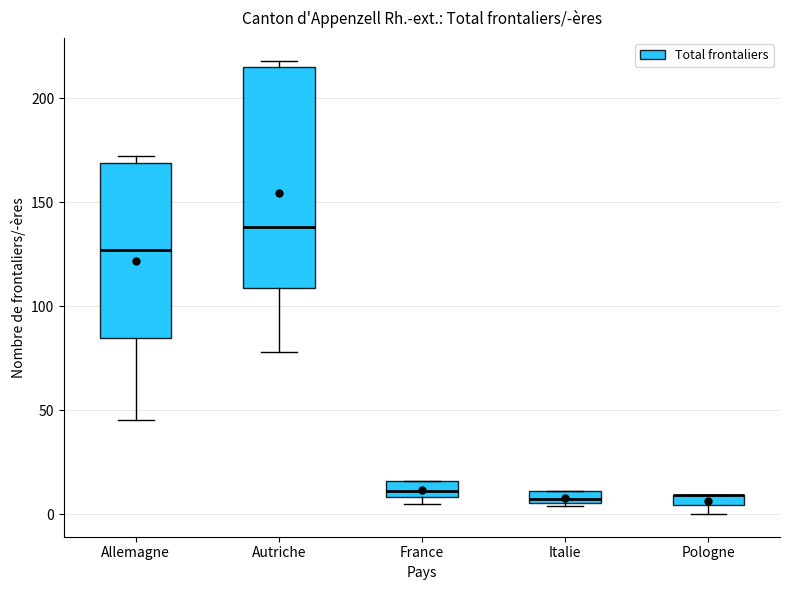

Where is the lower edge of the box for Allemagne on the y-axis? The values are not printed on the chart, so give them approximately, as read against the axis.

85